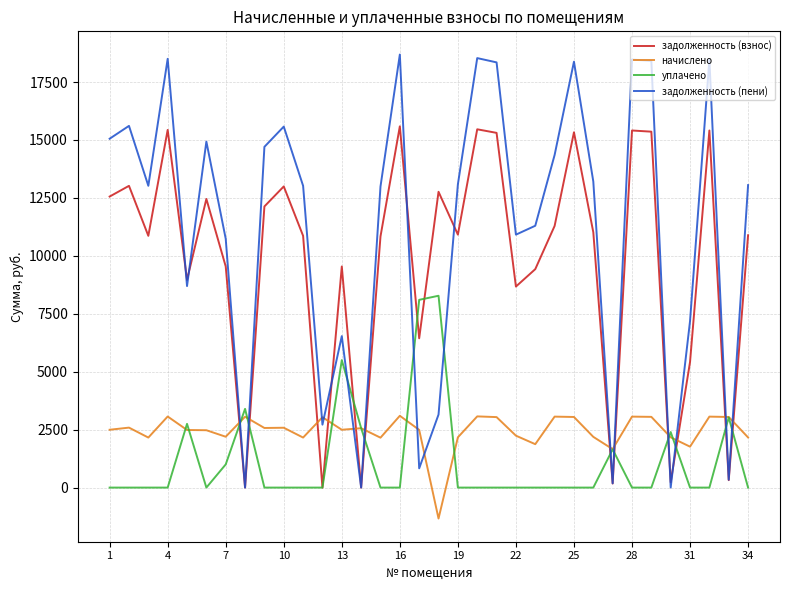

Which series has the widest spread of values?

задолженность (пени)